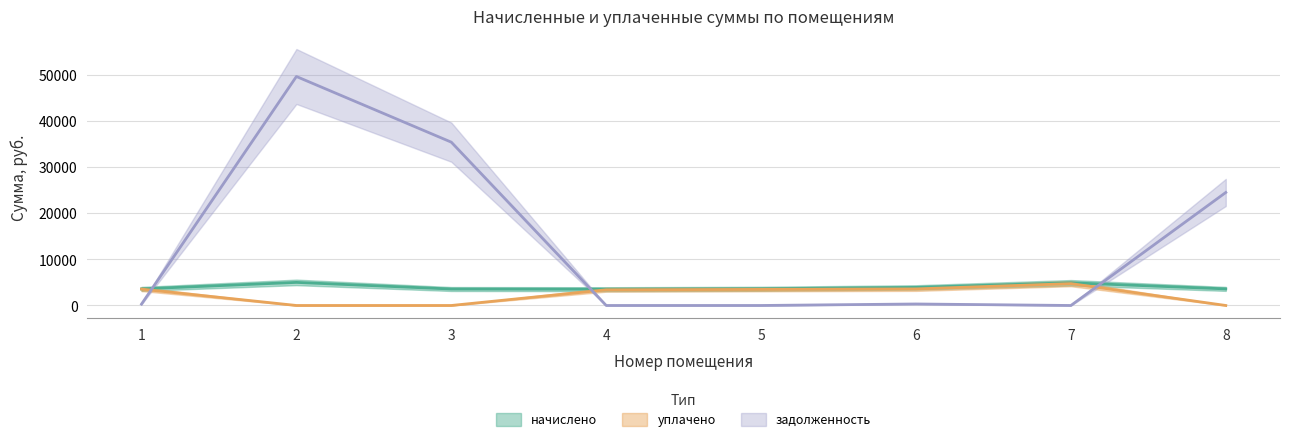

What is the total value across all series at 2?

54610.6